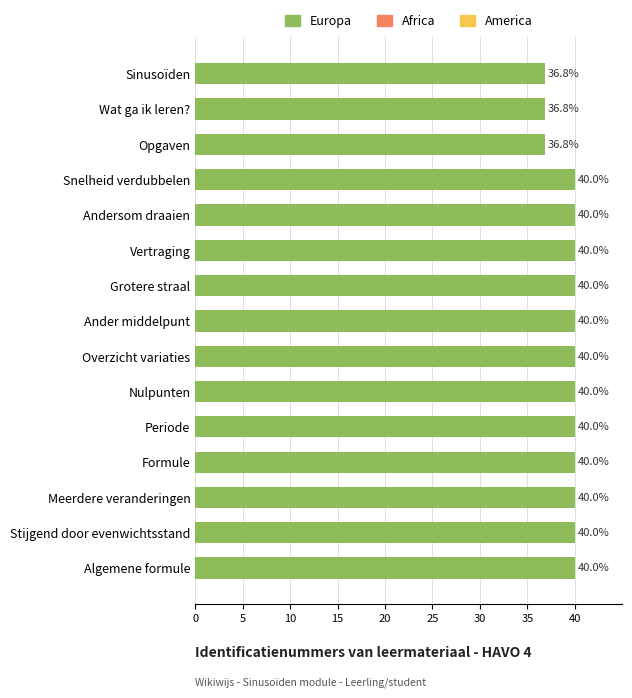

What is the difference between the second highest and second lowest values?

3.2